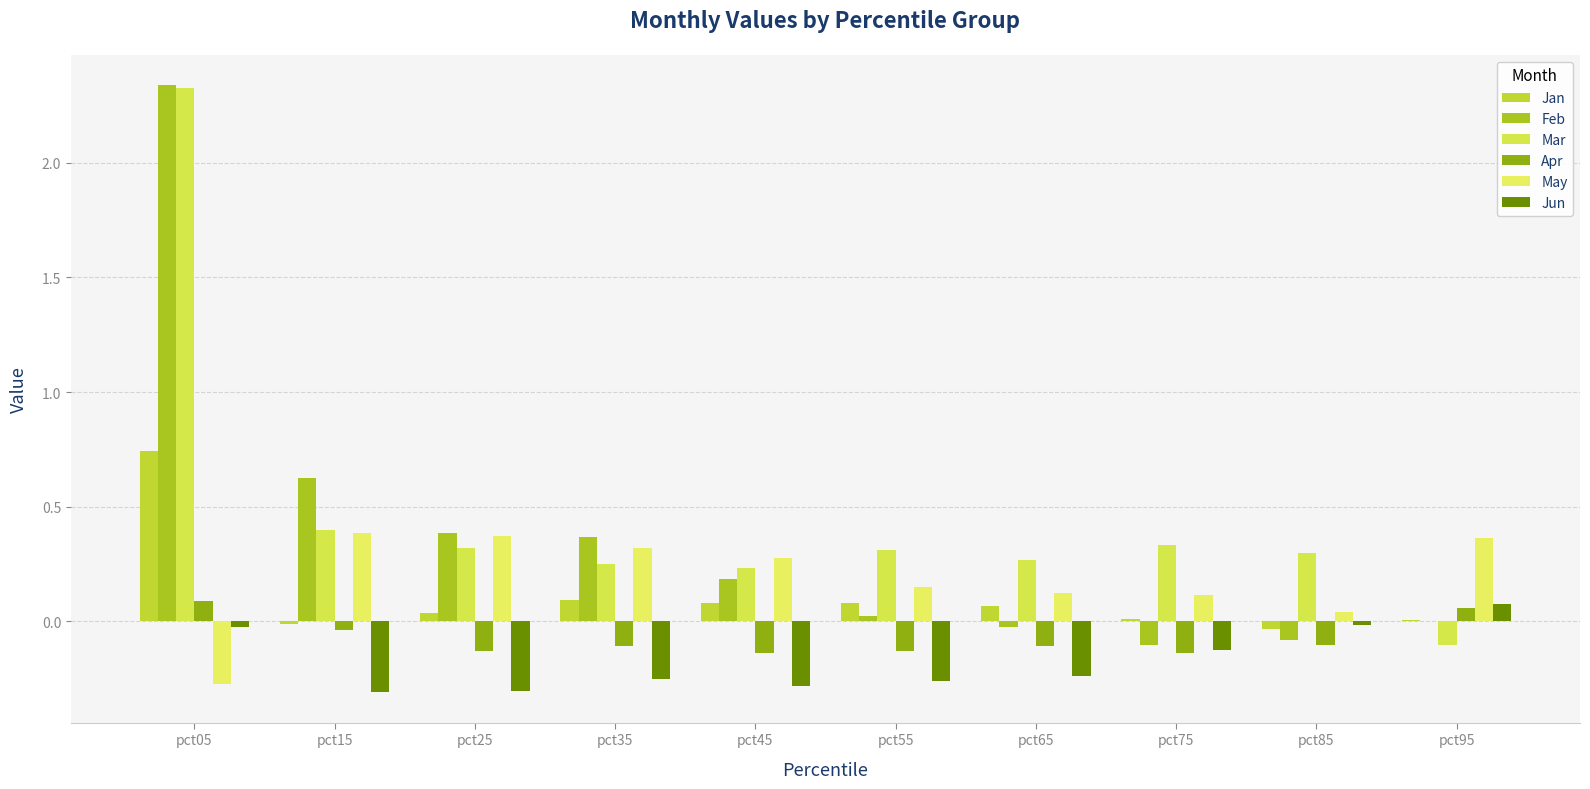

Rank the categories by May value from lowest to highest.

pct05, pct85, pct75, pct65, pct55, pct45, pct35, pct95, pct25, pct15